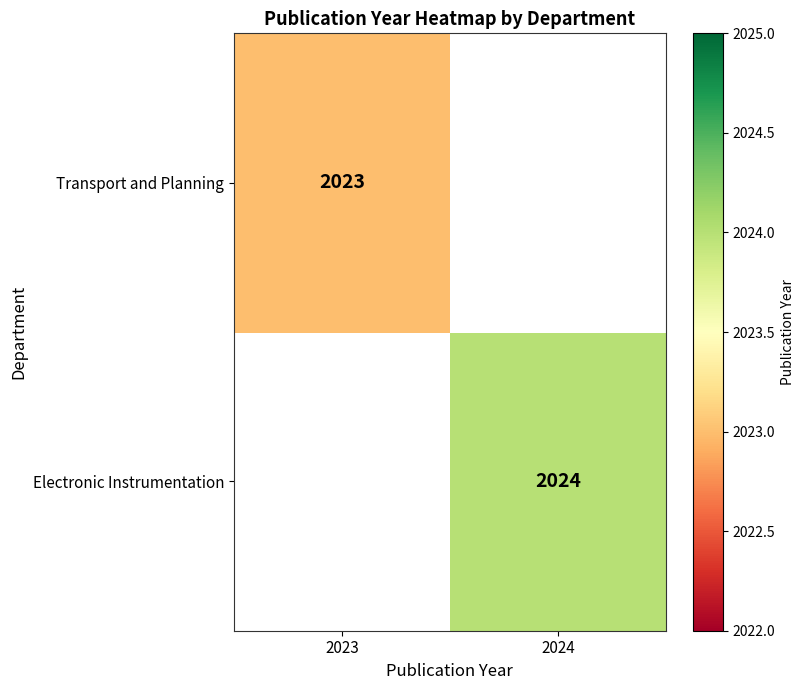

Is it true that Electronic Instrumentation equals 2024 at 2024?

True